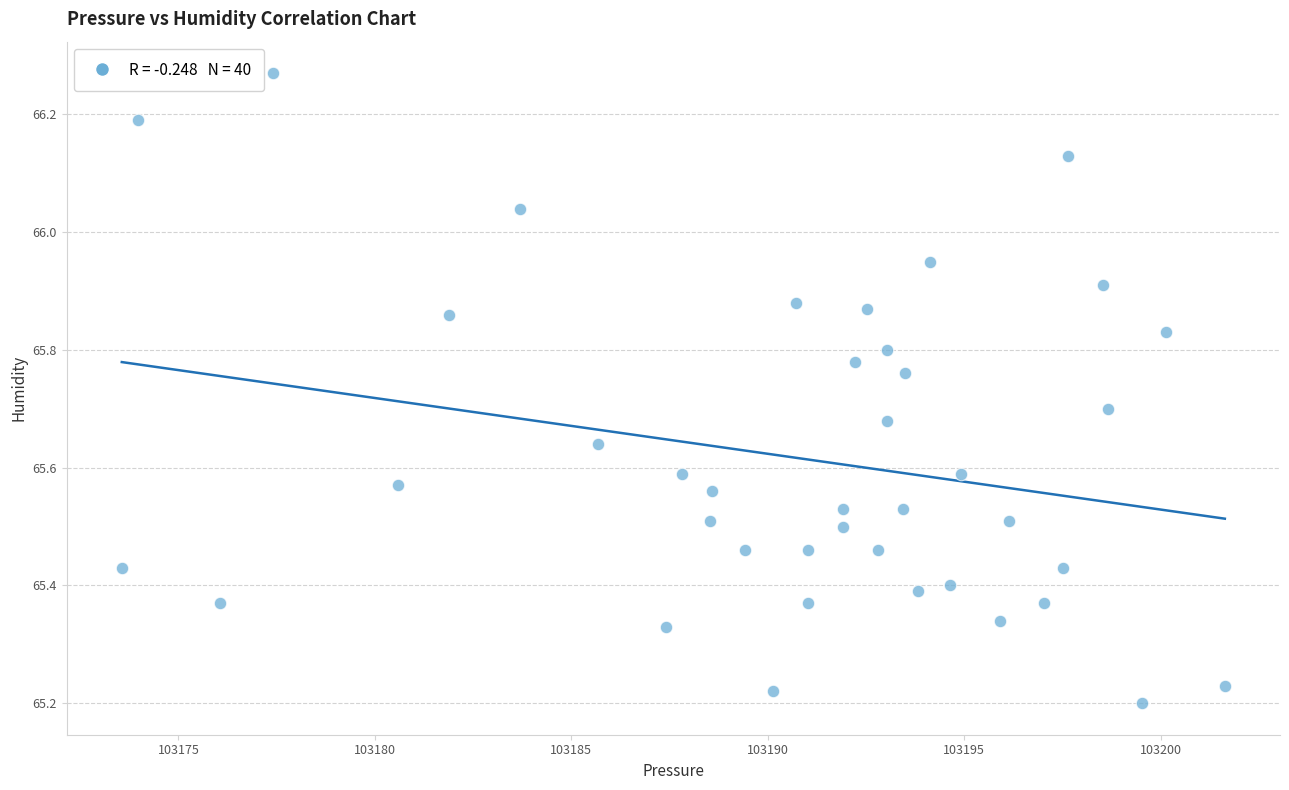

What is the range of Y values (max minus min)?

1.1